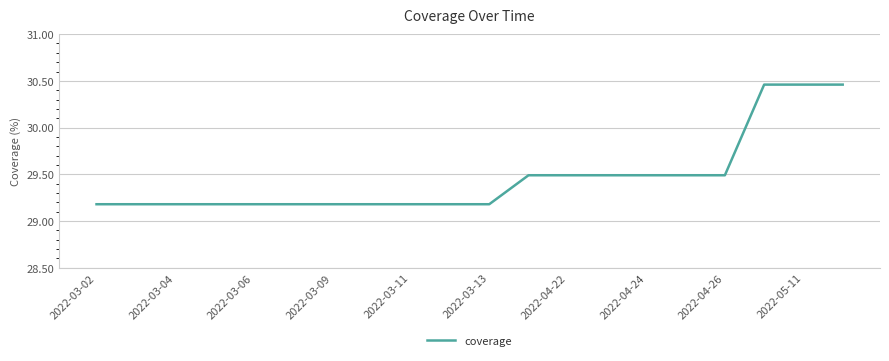

What is the difference between the maximum and minimum values?

1.3